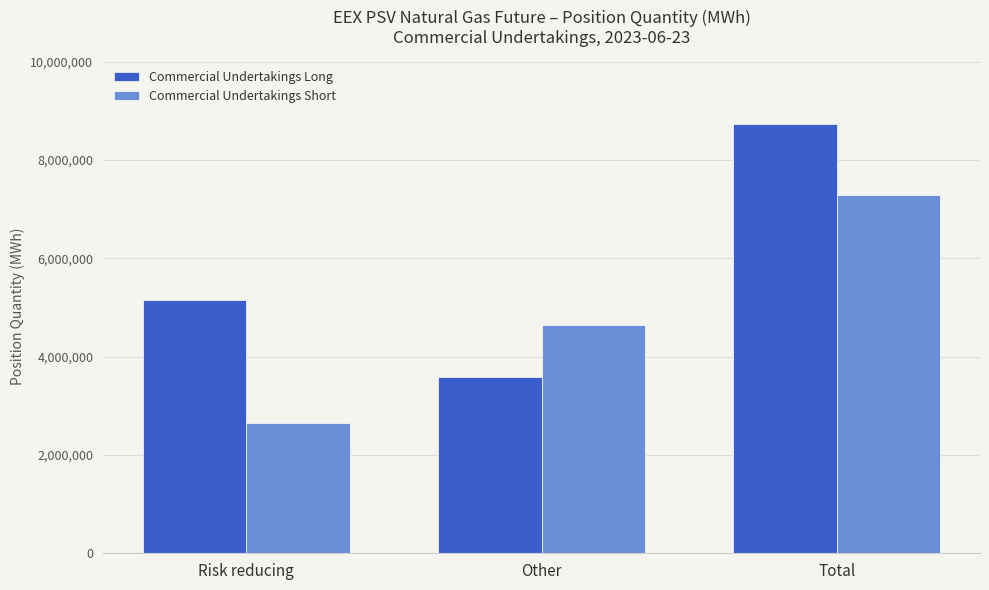

What is the difference between the highest and lowest values at Total?

1449144